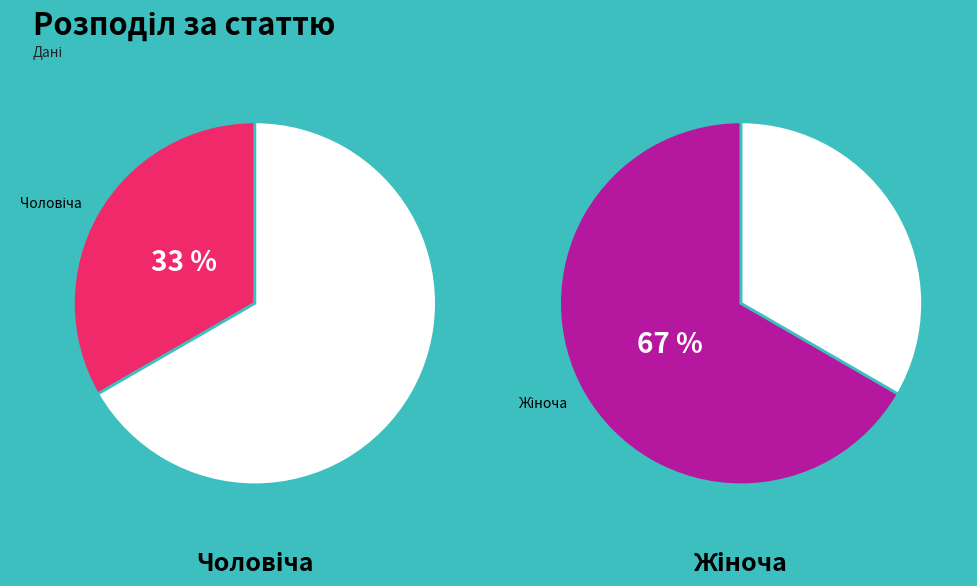

Does Жіноча account for over 50% of the chart?

Yes